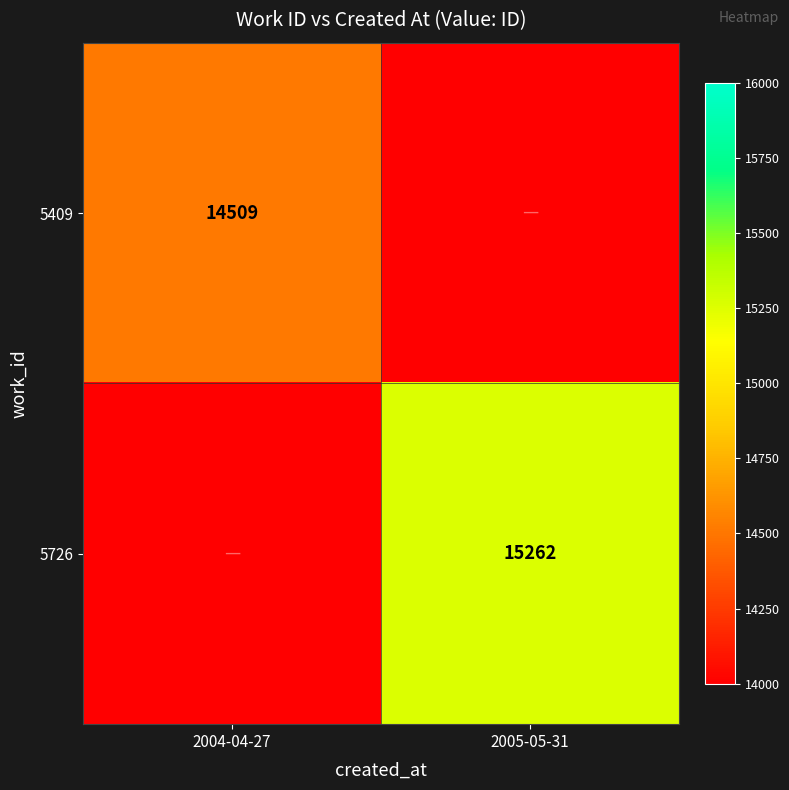

True or false: 5726 has a value of 26405 at 2005-05-31.

False